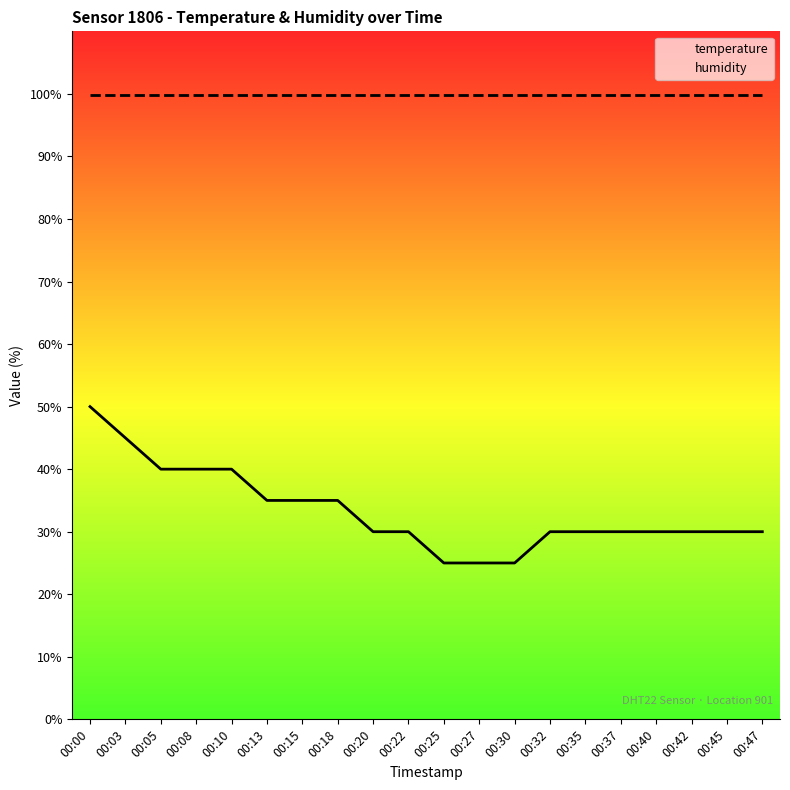

At which label does humidity reach its minimum?

00:00